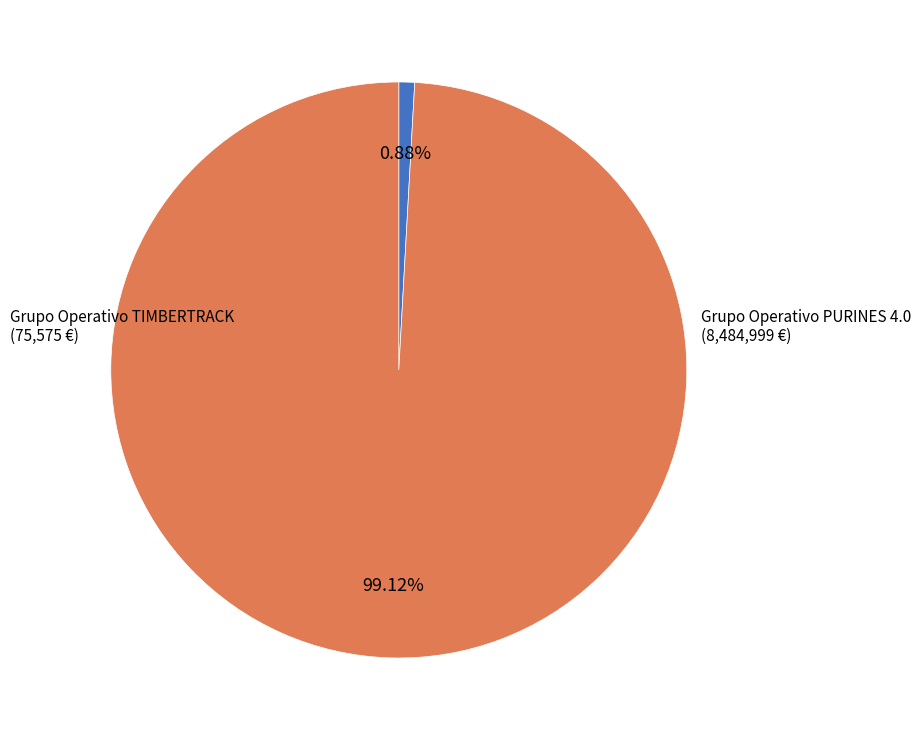

Between Grupo Operativo PURINES 4.0 and Grupo Operativo TIMBERTRACK, which is larger?

Grupo Operativo PURINES 4.0